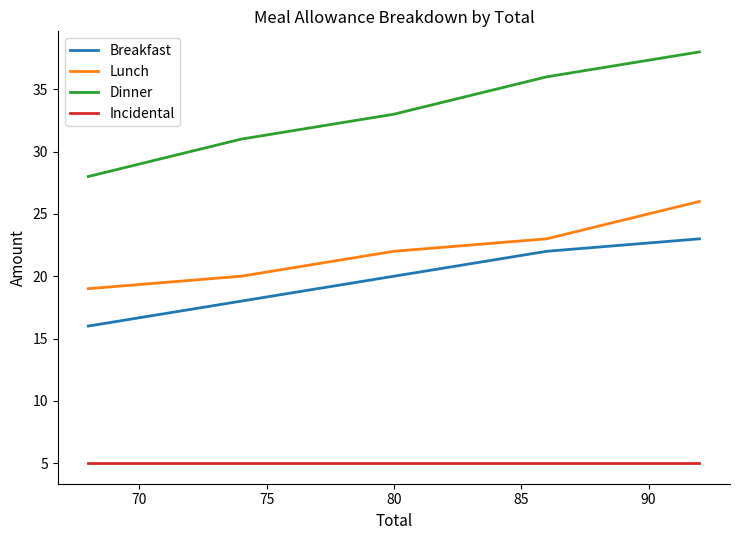

True or false: Dinner and Incidental cross at least once.

False